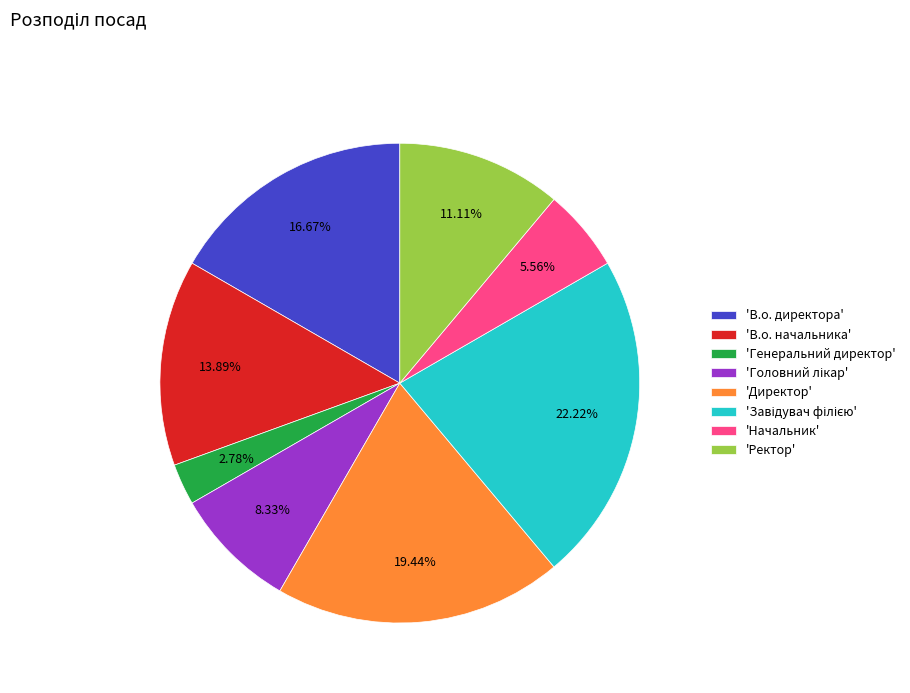

Combined, do 'Генеральний директор' and 'В.о. директора' account for over 50%?

No